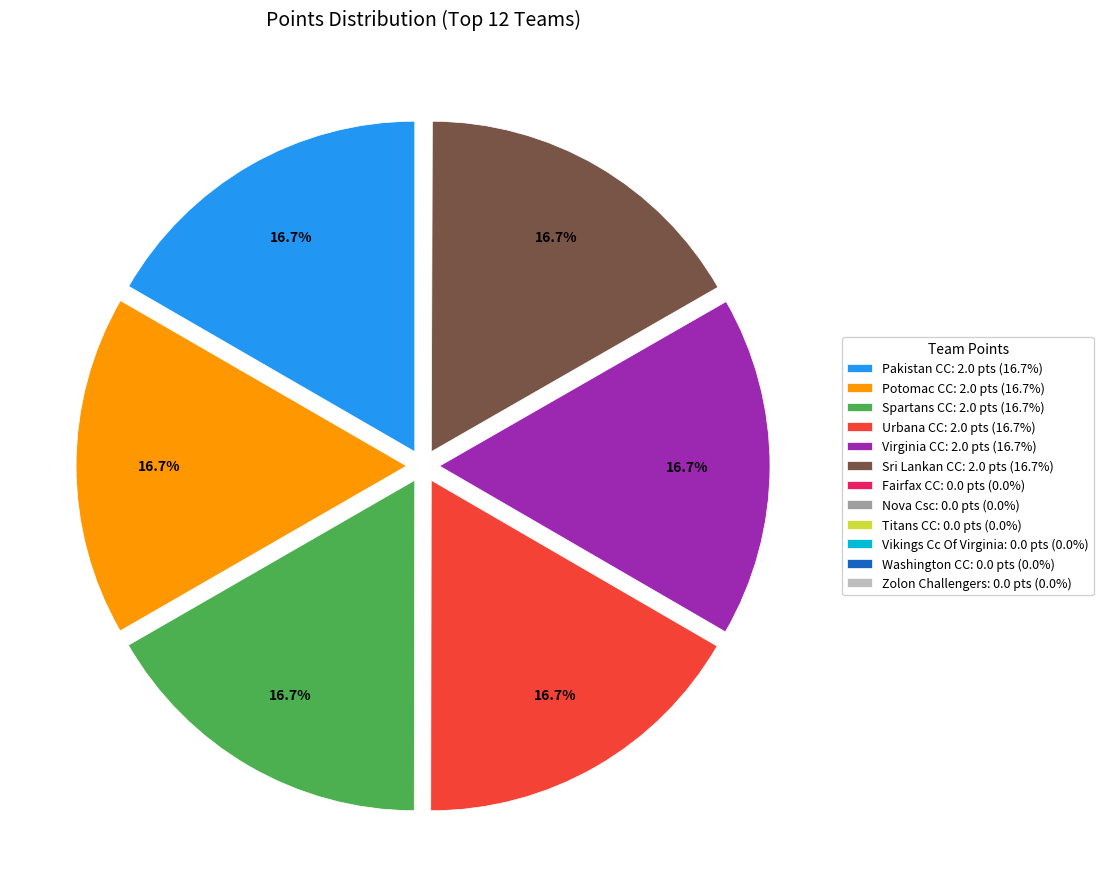

Combined, what portion of the pie is Virginia CC: 2.0 pts (16.7%) and Pakistan CC: 2.0 pts (16.7%)?

33.3%